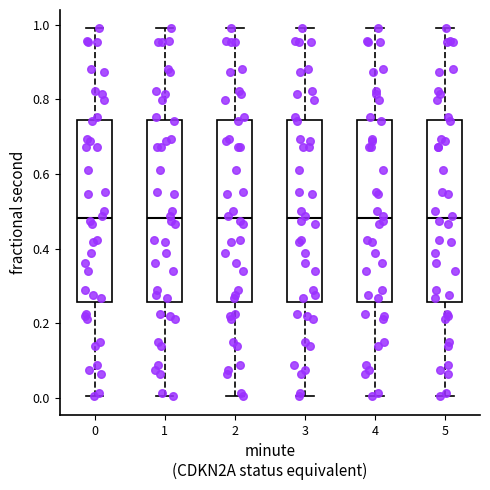

Reading left to right, transcribe this box plot: for each box, give where its median line is, the range the box spans, and where its two whiskers end, as read against the y-axis. The values are not printed on the chart, so give them approximately, as read against the axis.

0: median 0.48, box 0.26 to 0.74, whiskers 0.00 to 0.98
1: median 0.48, box 0.26 to 0.74, whiskers 0.00 to 0.98
2: median 0.48, box 0.26 to 0.74, whiskers 0.00 to 0.98
3: median 0.48, box 0.26 to 0.74, whiskers 0.00 to 0.98
4: median 0.48, box 0.26 to 0.74, whiskers 0.00 to 0.98
5: median 0.48, box 0.26 to 0.74, whiskers 0.00 to 0.98